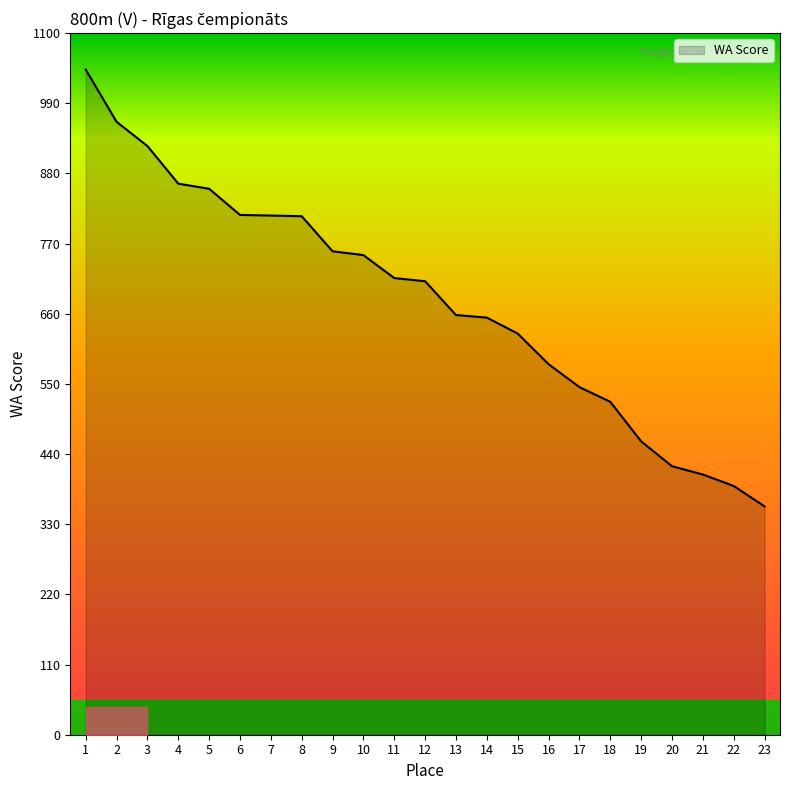

What is the change in value from 8 to 18?

-291